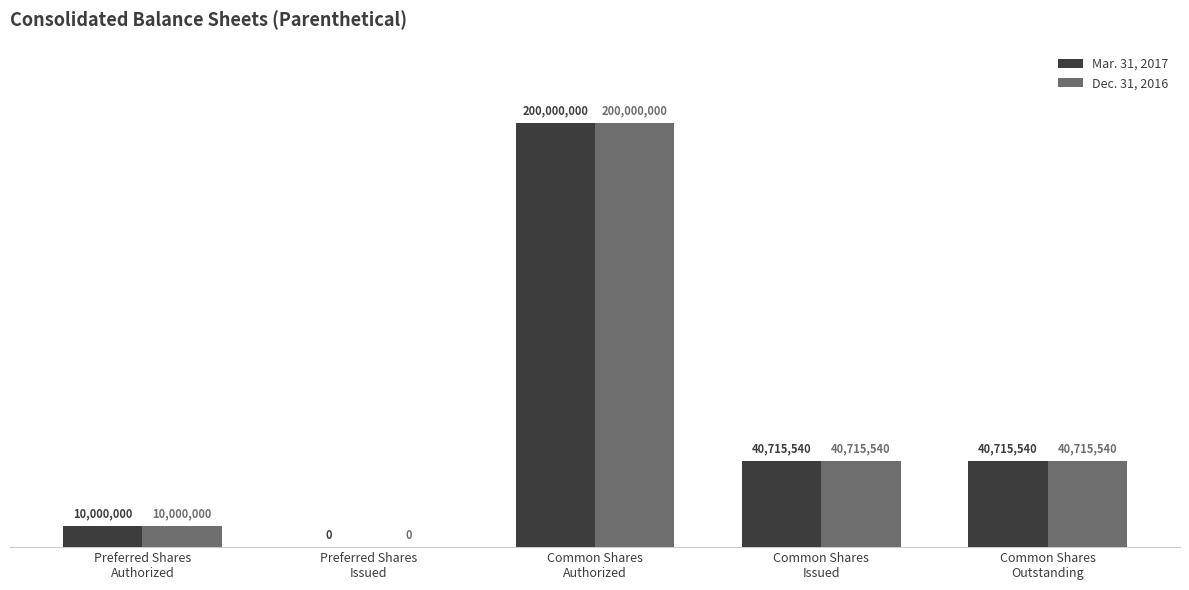

Which series changed the most between Common Shares
Authorized and Common Shares
Outstanding?

Mar. 31, 2017